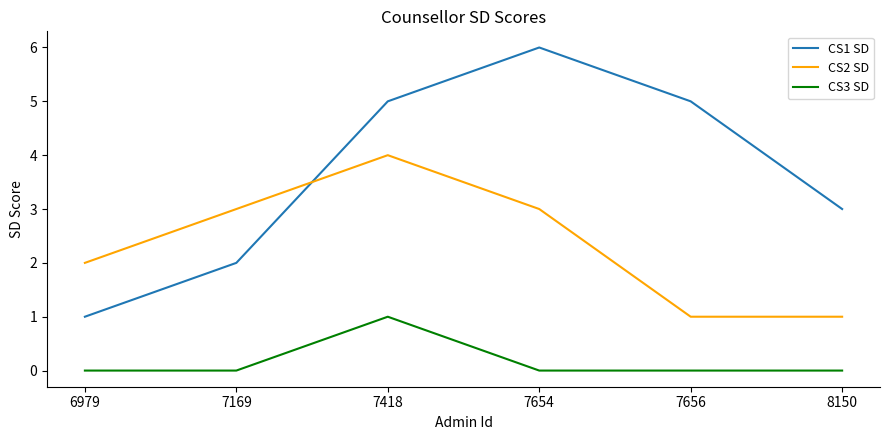

Reading right to left, extract all data points from this chart.

CS1 SD: 3	5	6	5	2	1
CS2 SD: 1	1	3	4	3	2
CS3 SD: 0	0	0	1	0	0